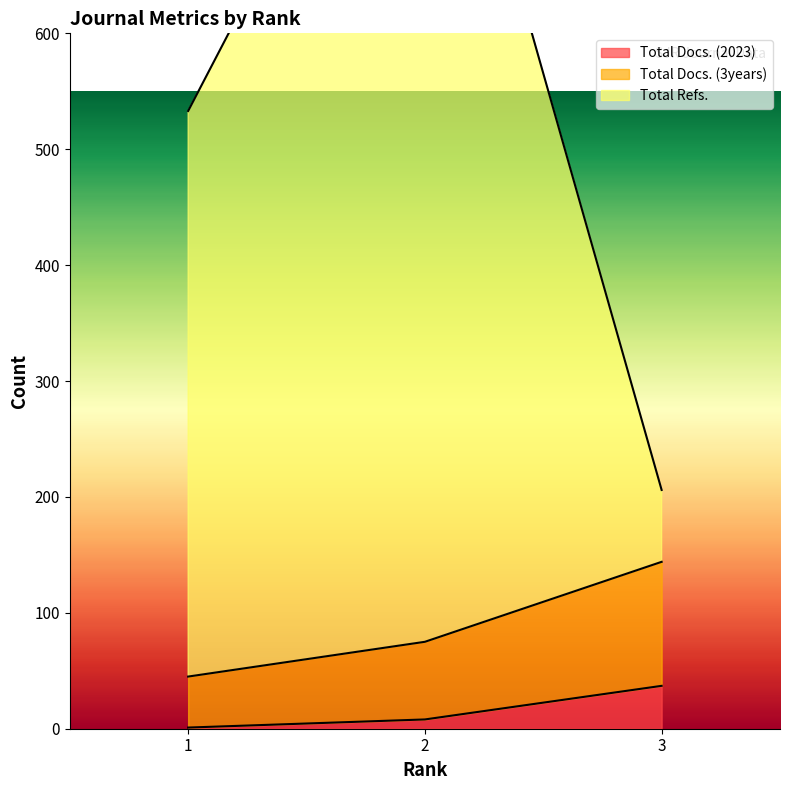

Which series changed the most between 2 and 3?

Total Refs.